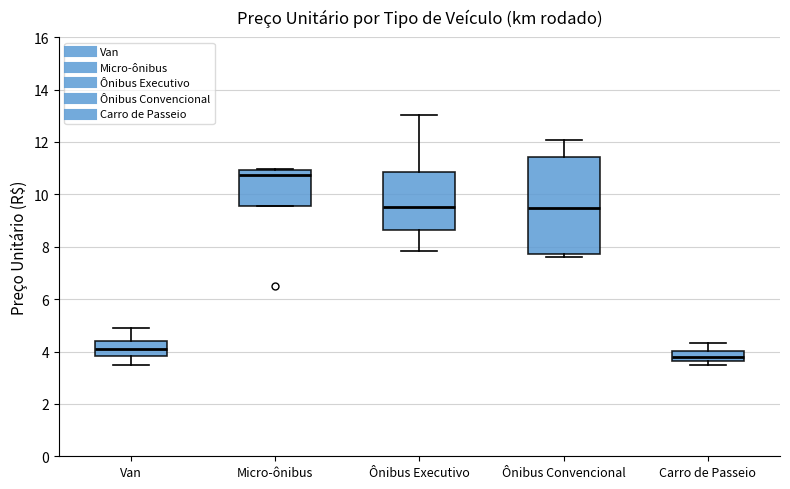

Which box's median line is the highest?

Micro-ônibus